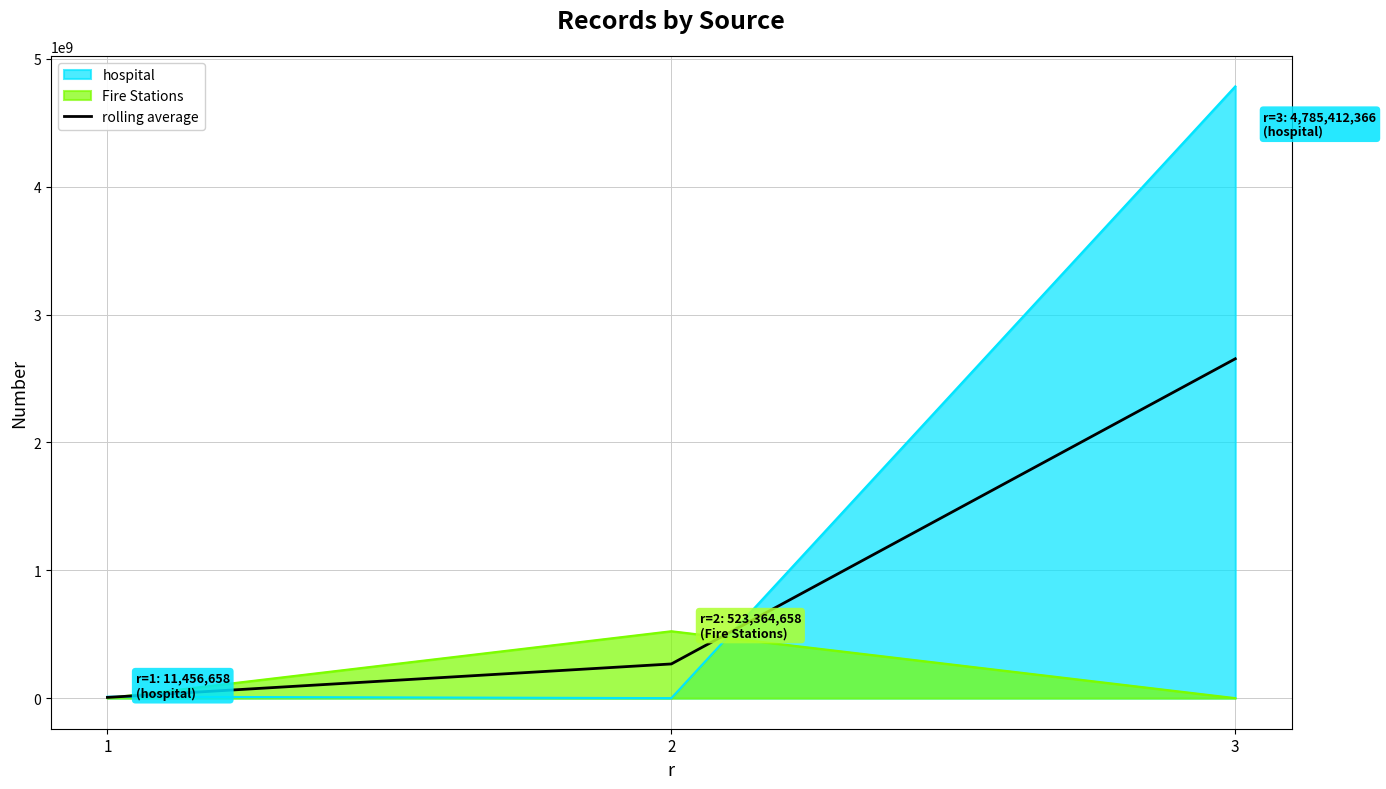

What is the greatest value displayed?

4785412366